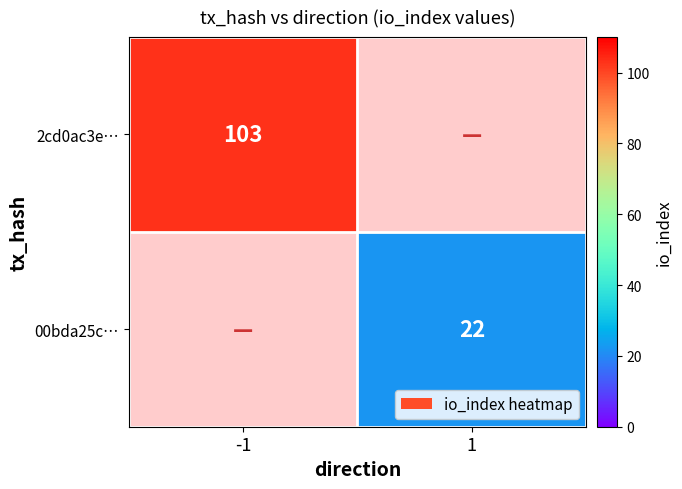

Is it true that 00bda25c… equals 22 at 1?

True